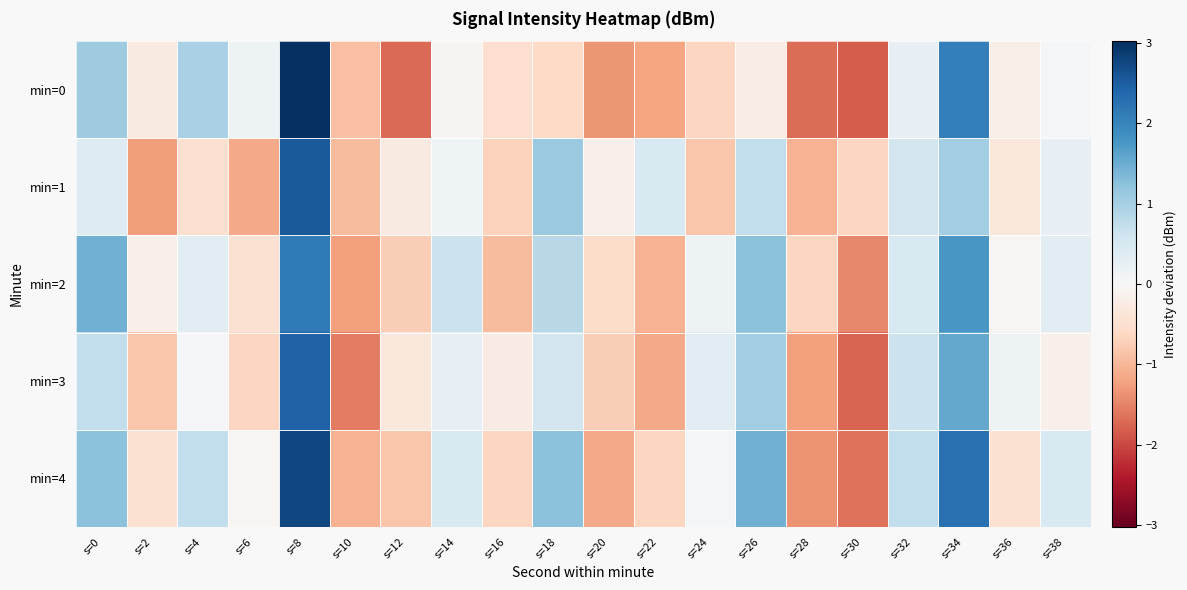

Which series changed the most between s=10 and s=16?

min=3